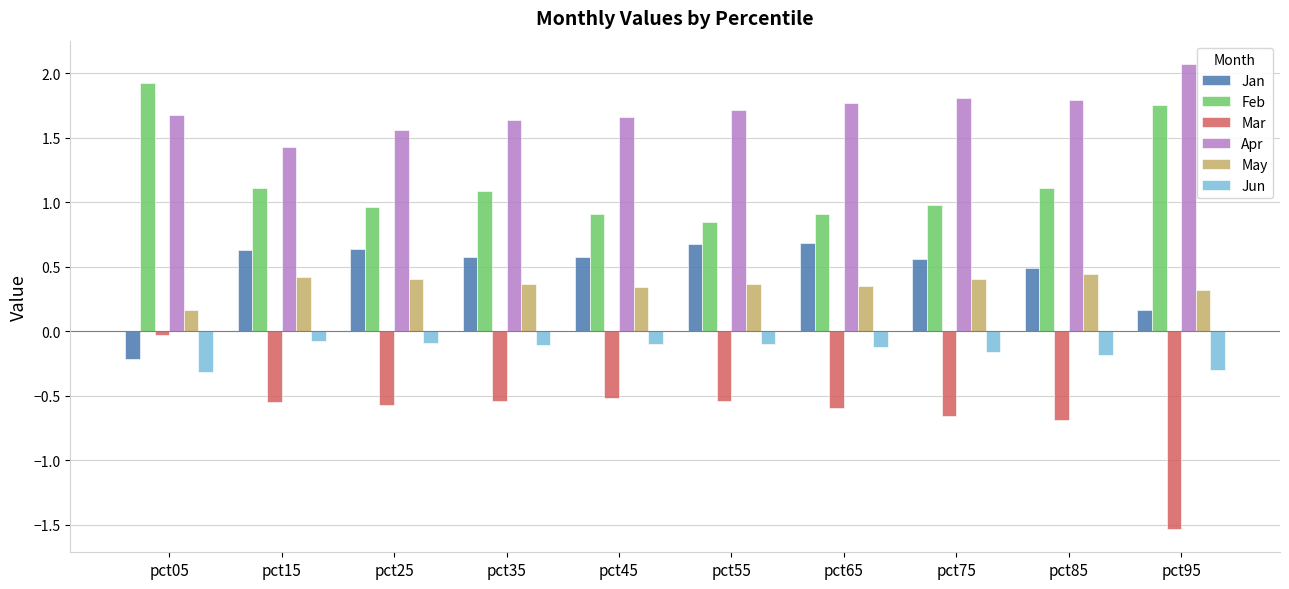

What is the average value of the Jun series?

-0.2